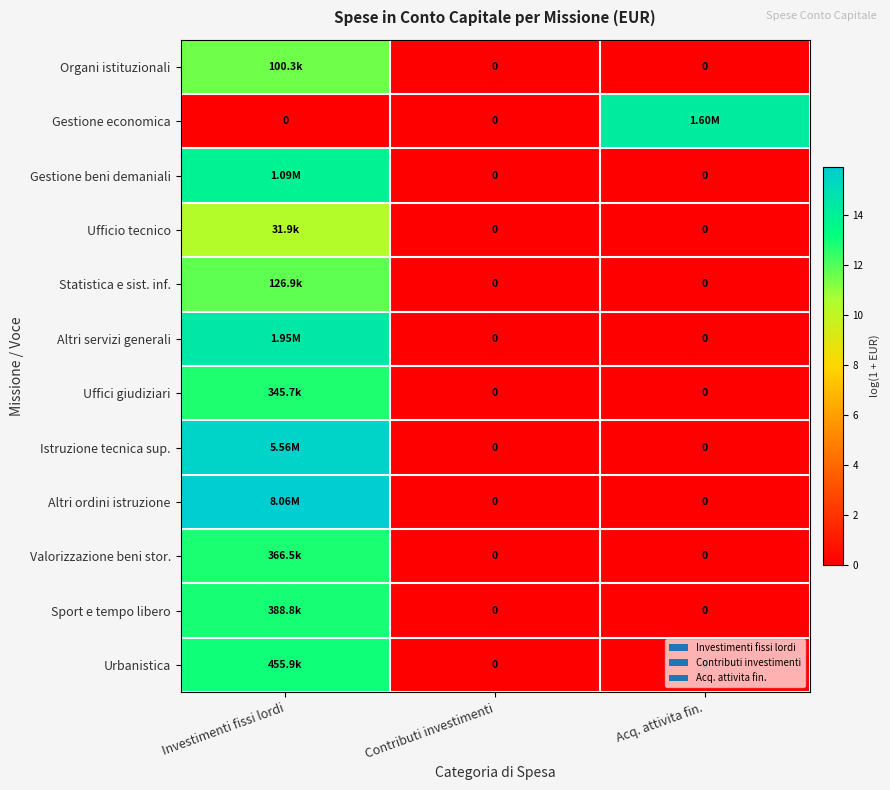

Between Contributi investimenti and Acq. attivita fin., which series saw the biggest shift?

Gestione economica